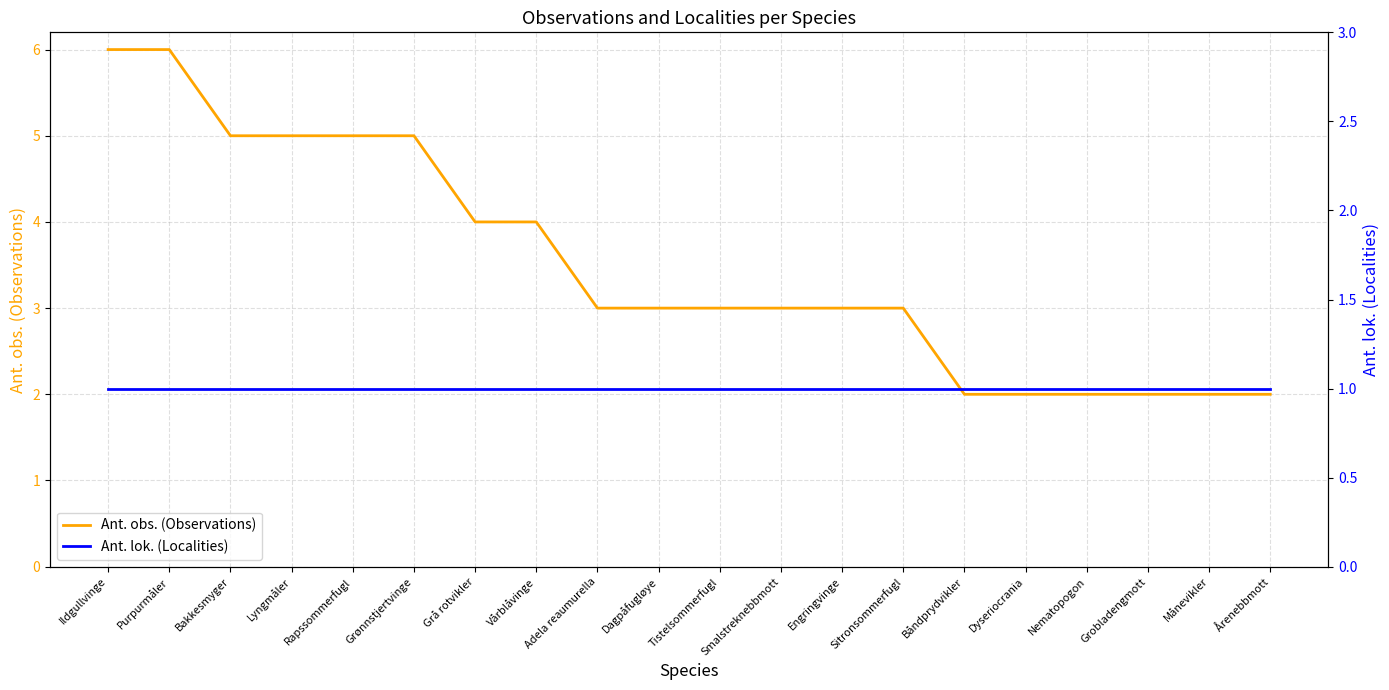

The Ant. lok. (Localities) series shows 1 at Vårblåvinge. True or false?

False